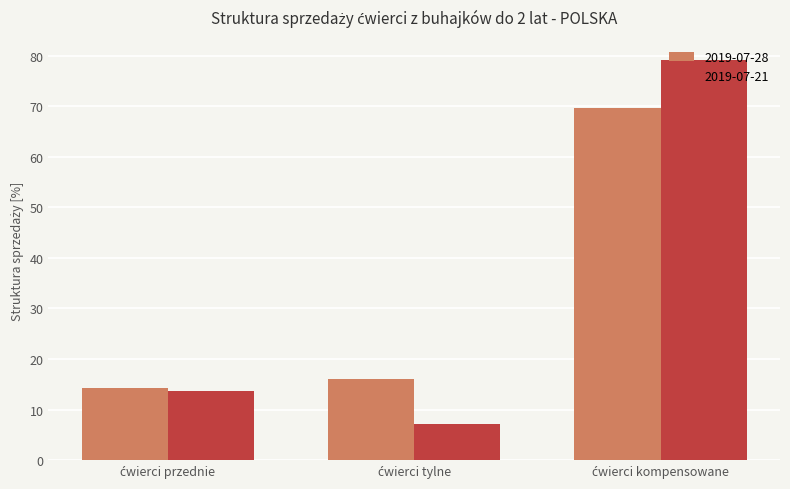

What is the highest value of the 2019-07-21 series?

79.2